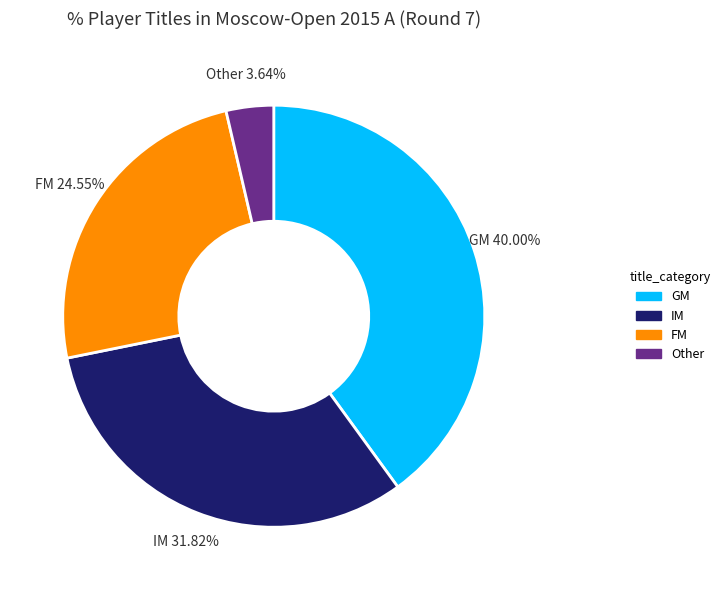

Is there a majority slice in this chart?

No